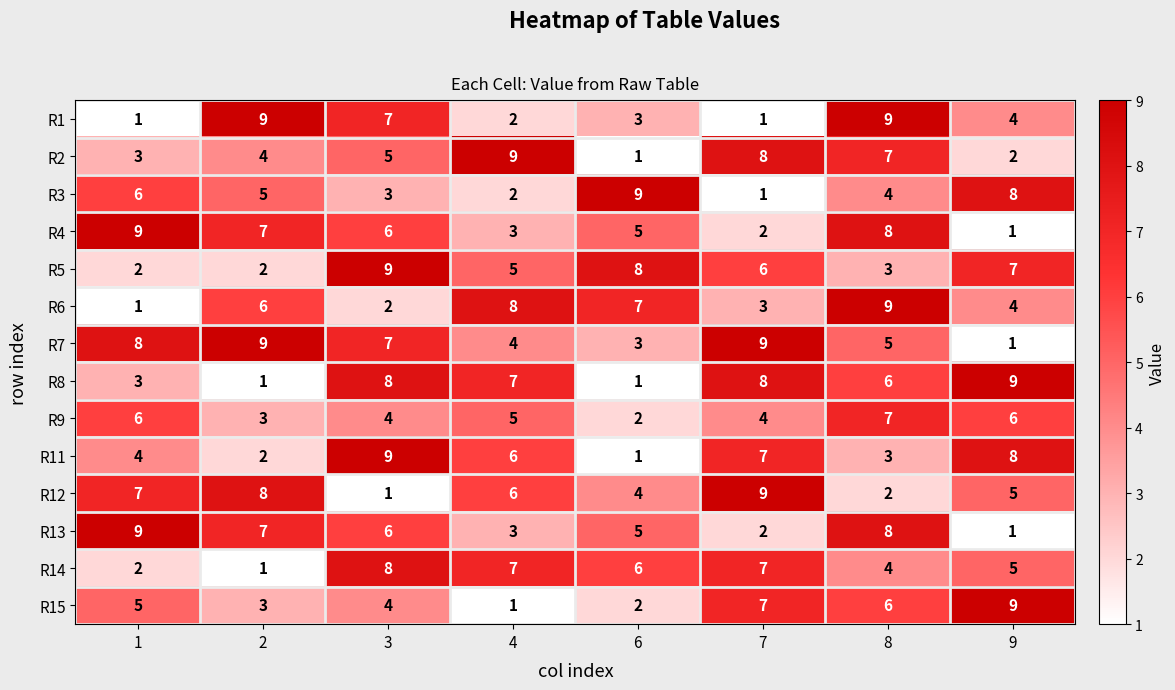

At which label does R14 reach its peak?

3